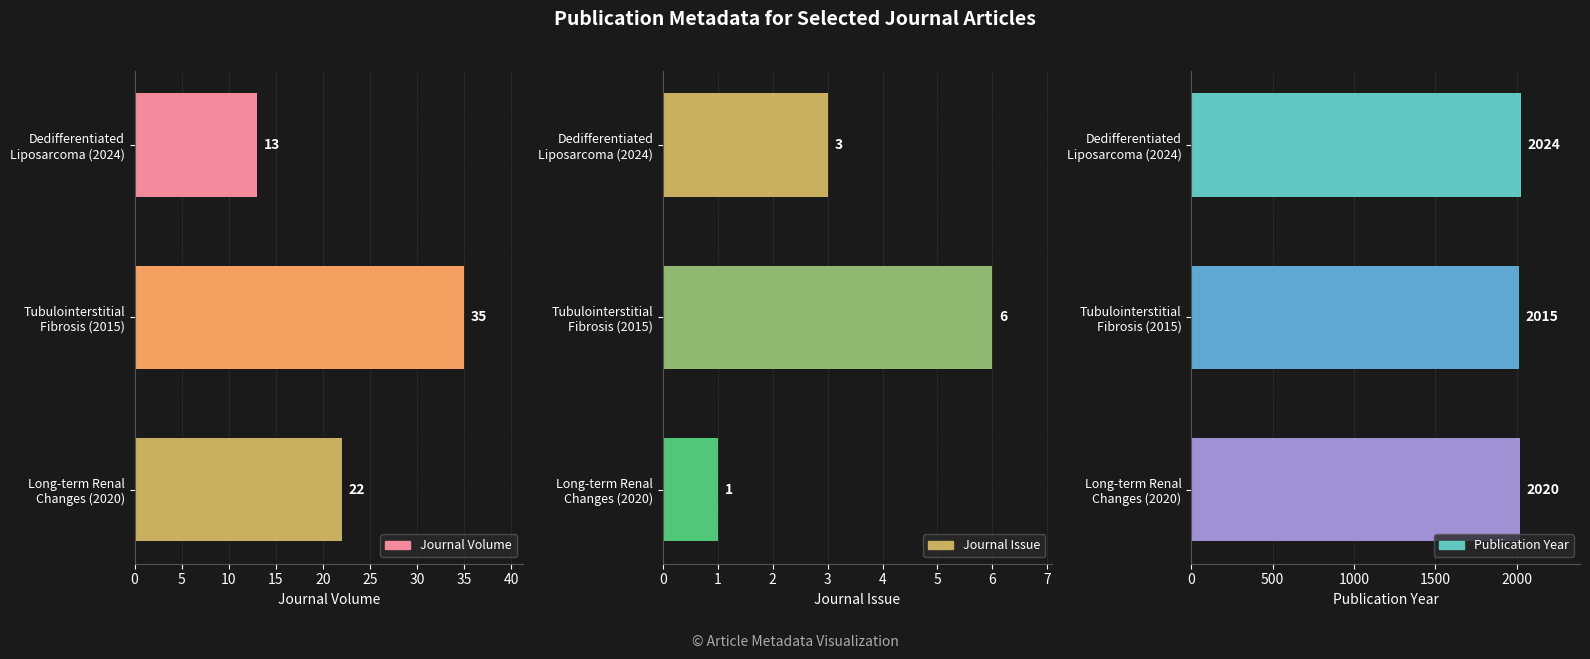

At Long-term Renal Changes (2020), list the series in order from largest to smallest.

Publication Year, Journal Volume, Journal Issue